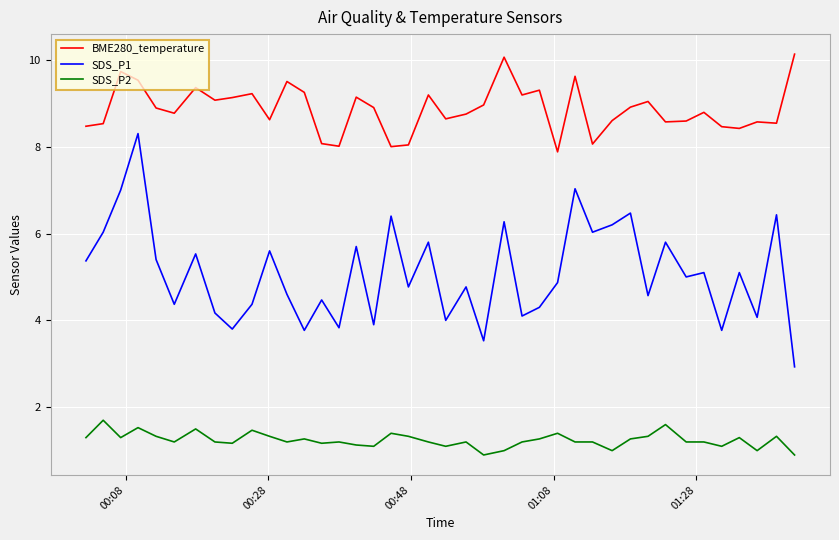

Rank the series by their maximum value, from highest to lowest.

BME280_temperature, SDS_P1, SDS_P2